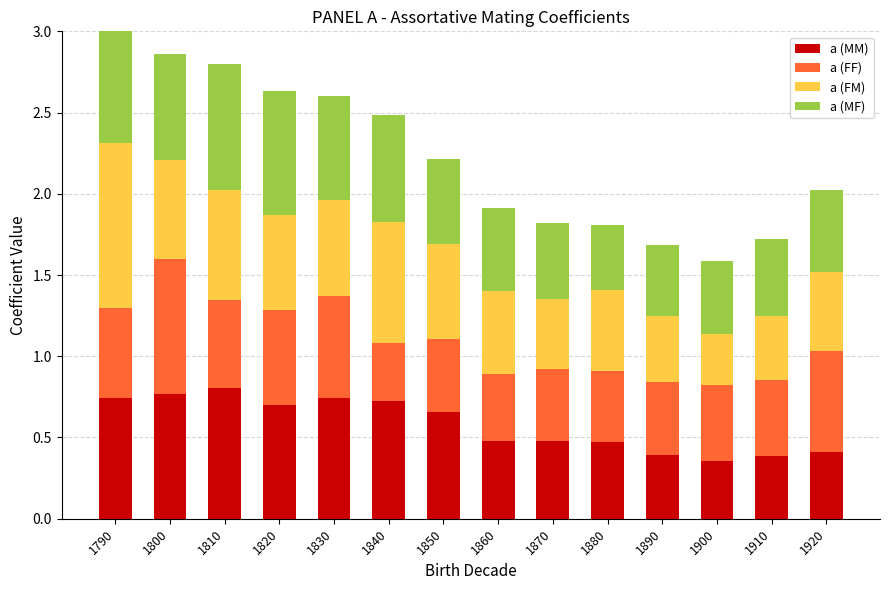

Which category has the lowest value across all series?

1900